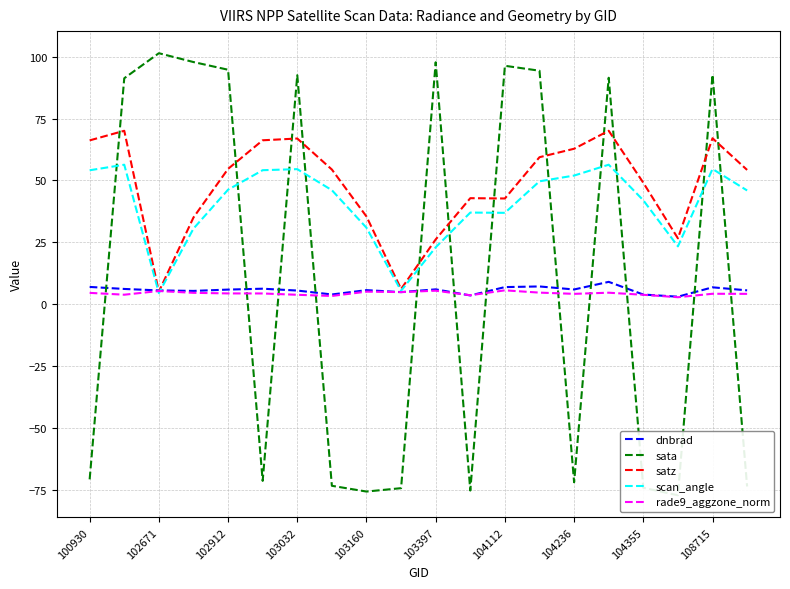

How many interior local valleys does the scan_angle series have?

4